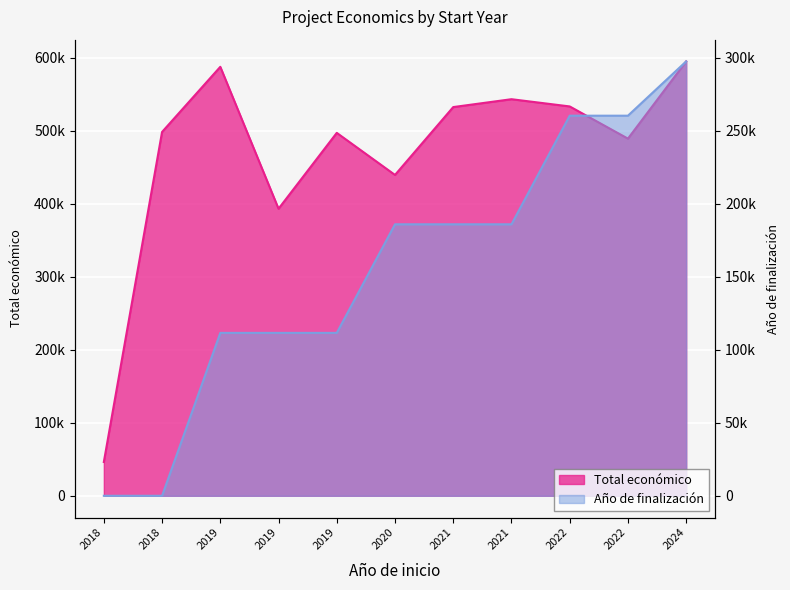

What is the smallest value displayed?

46300